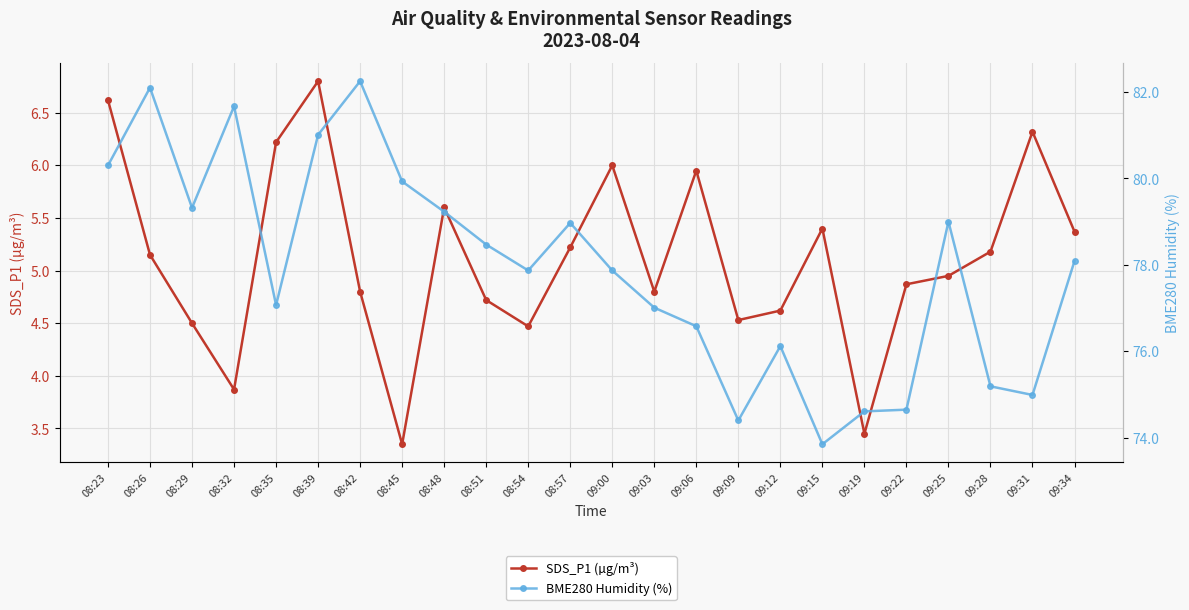

How many data points in BME280 Humidity (%) are less than 78?

12